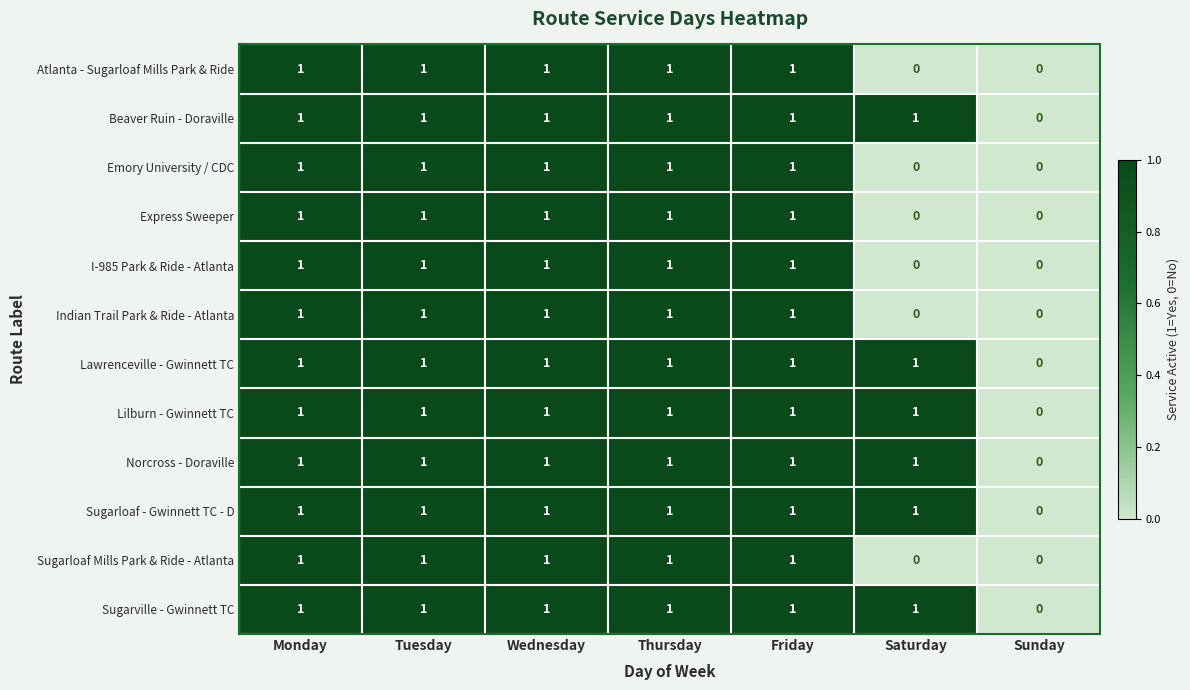

What is the sum of all Emory University / CDC values?

5